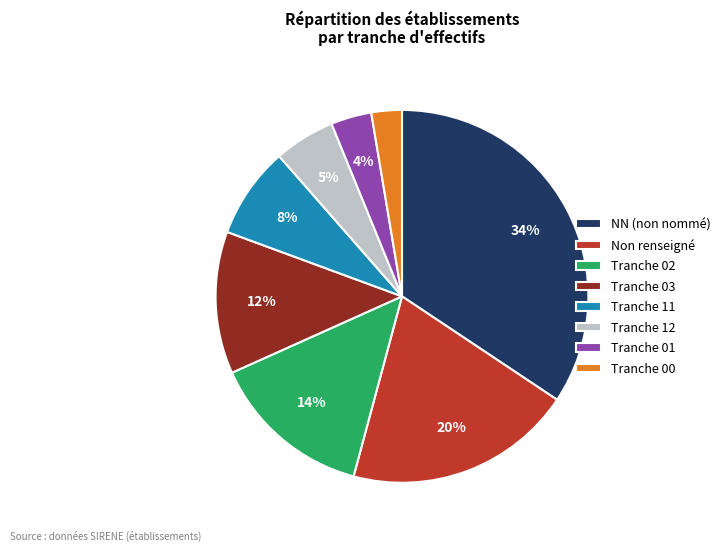

Which category has the smallest portion of the pie?

Tranche 00